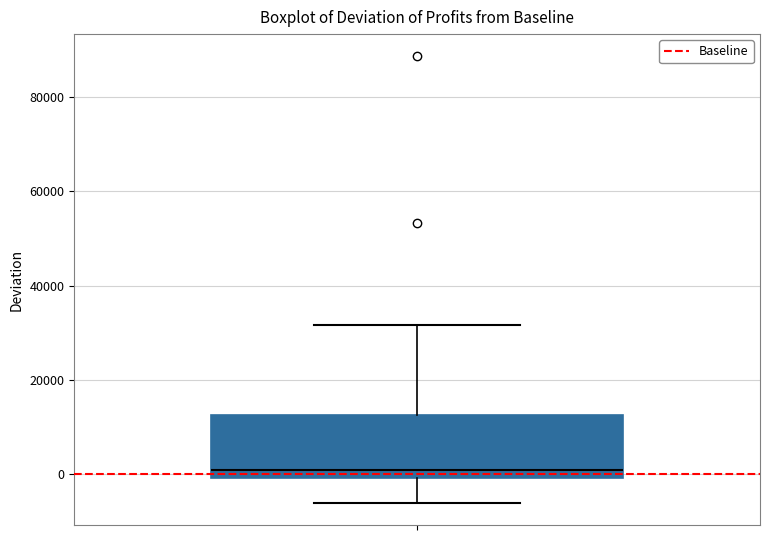

Transcribe this box plot: give where the median line is, the range the box spans, and where the two whiskers end, as read against the y-axis. The values are not printed on the chart, so give them approximately, as read against the axis.

median 0 (just above the box's lower edge), box 0 to 12000, whiskers -6000 to 32000